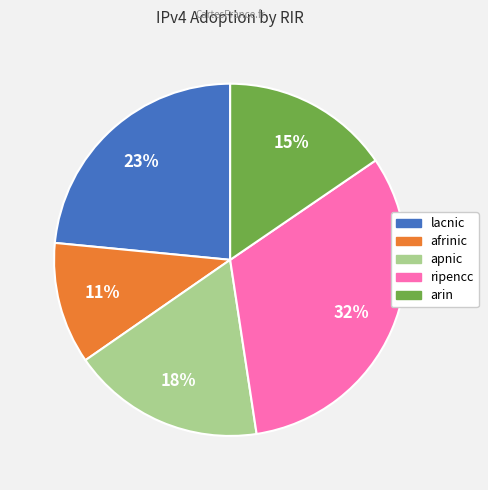

Is ripencc the majority of the pie?

No